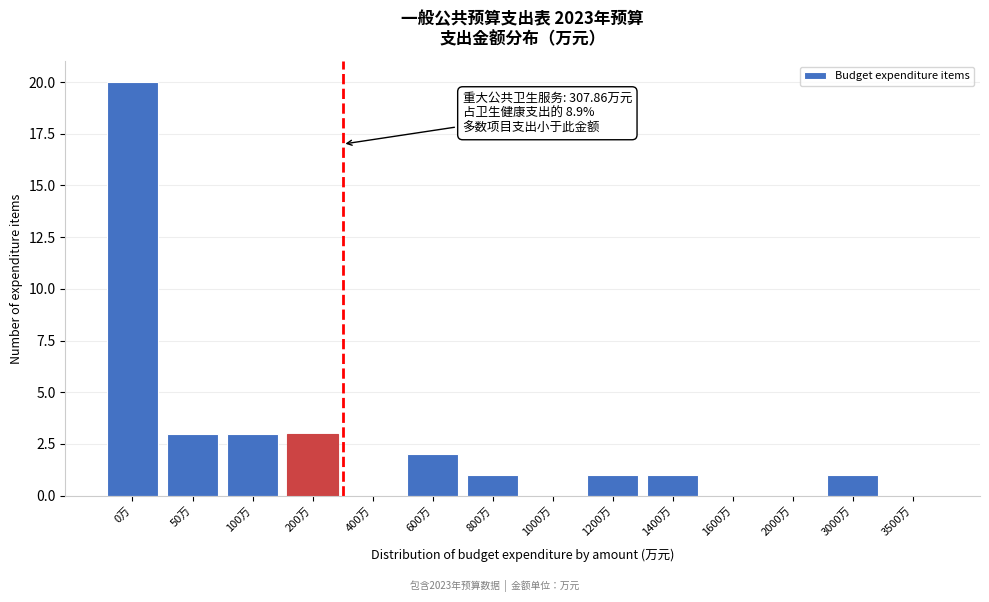

Reading right to left, transcribe all the data shown in this chart.

3500万=0	3000万=1	2000万=0	1600万=0	1400万=1	1200万=1	1000万=0	800万=1	600万=2	400万=0	200万=3	100万=3	50万=3	0万=20